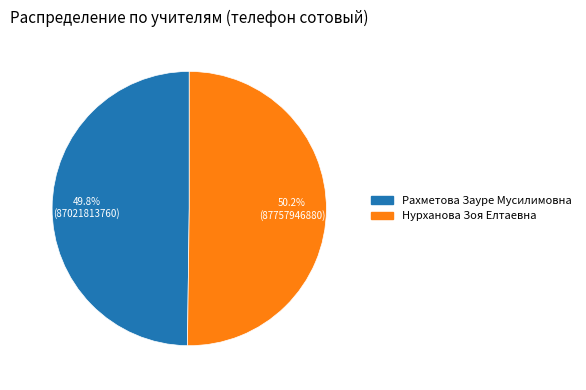

To the nearest percent, what is the average slice percentage?

50%